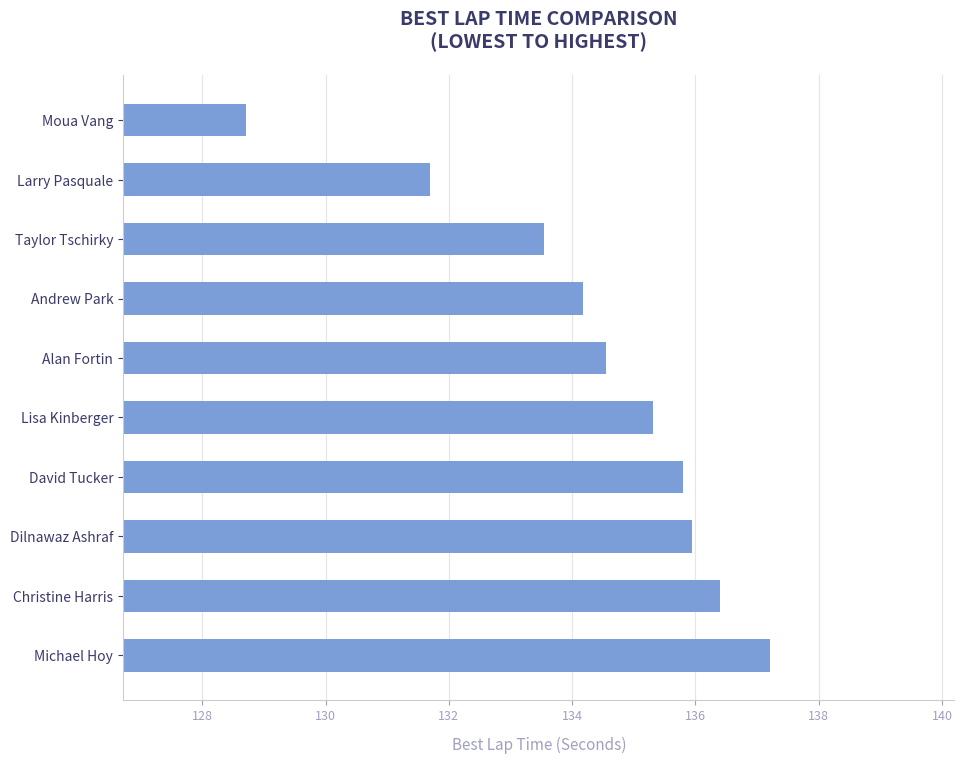

Count the number of categories in the chart.

10